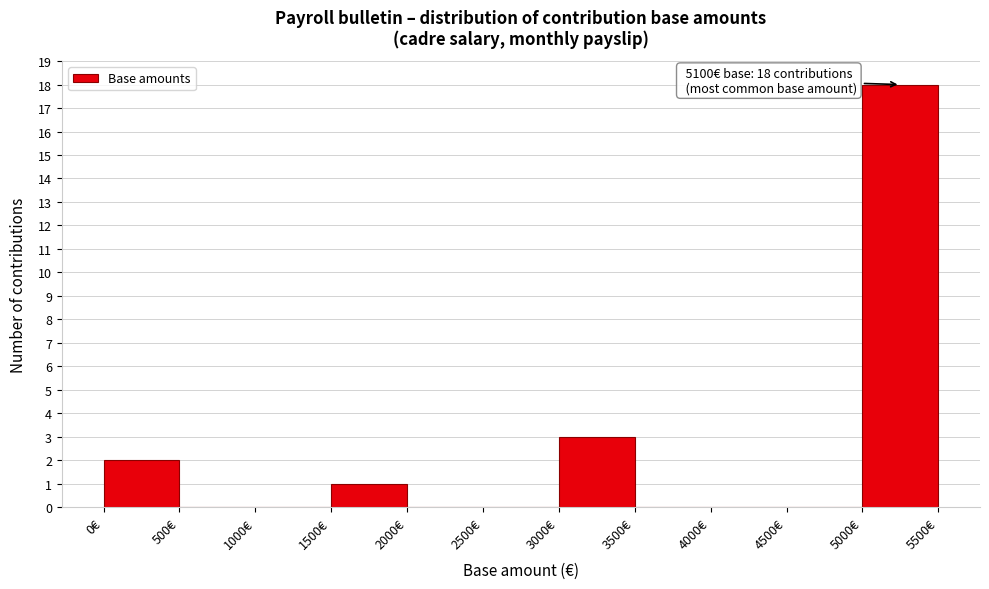

Over which range of the x-axis is the bar tallest?

5000 to 5500